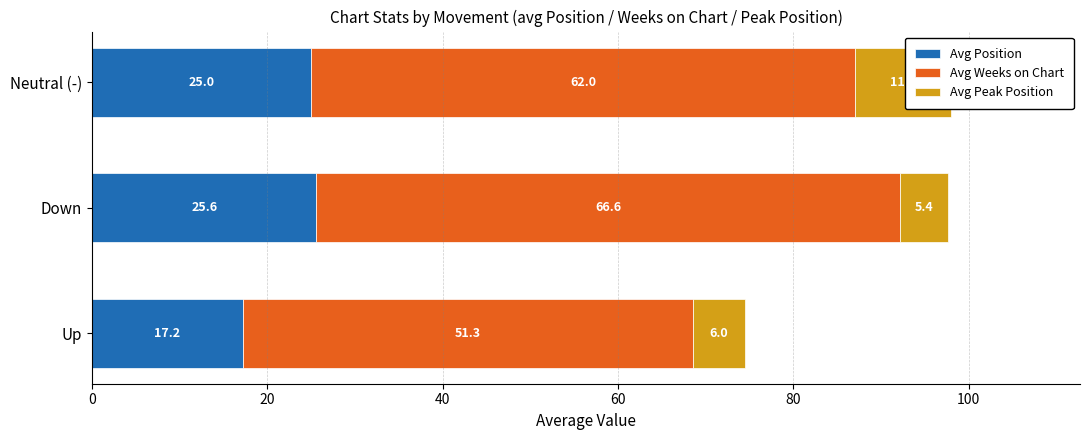

What is the difference between the highest and lowest values at Neutral (-)?

51.0